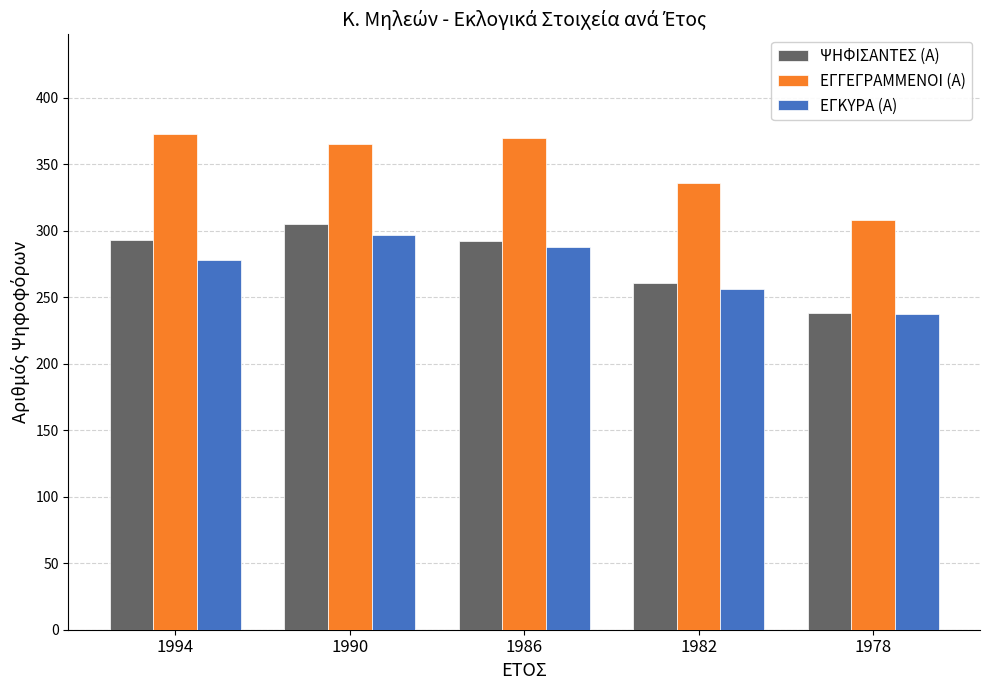

What is the spread (max minus min) of values at 1994?

95